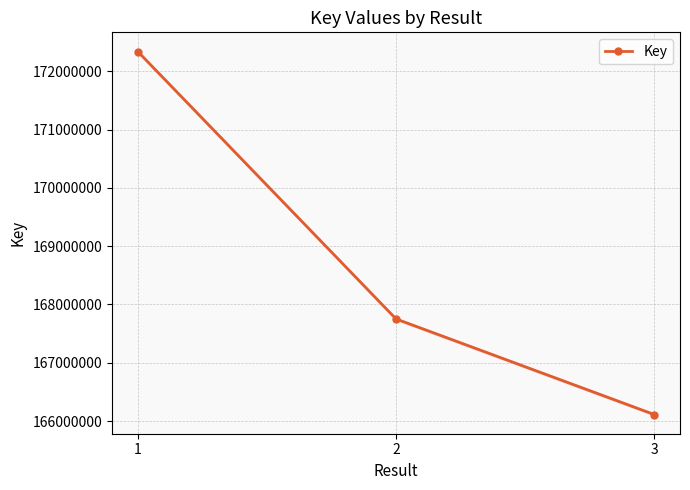

Is it true that the value at 1 is 81724861?

False